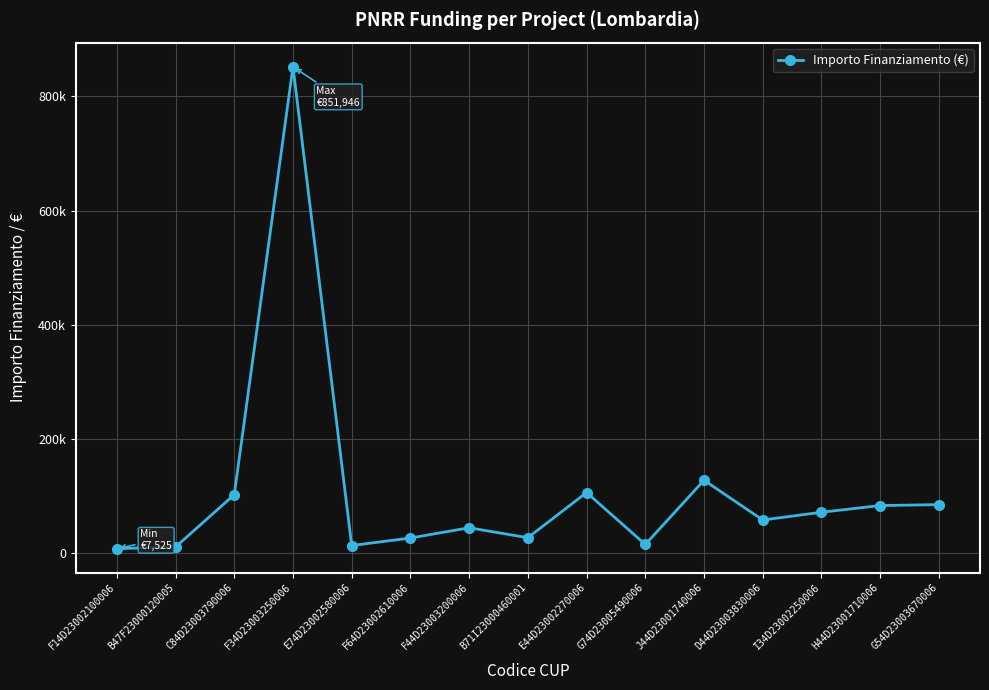

Where is the data nearest to the value 429735?

J44D23001740006